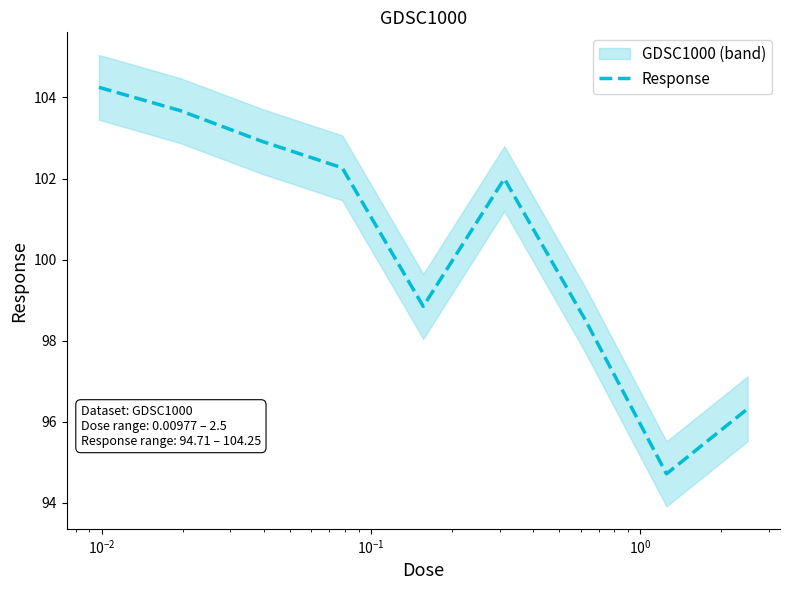

Count the number of categories in the chart.

9